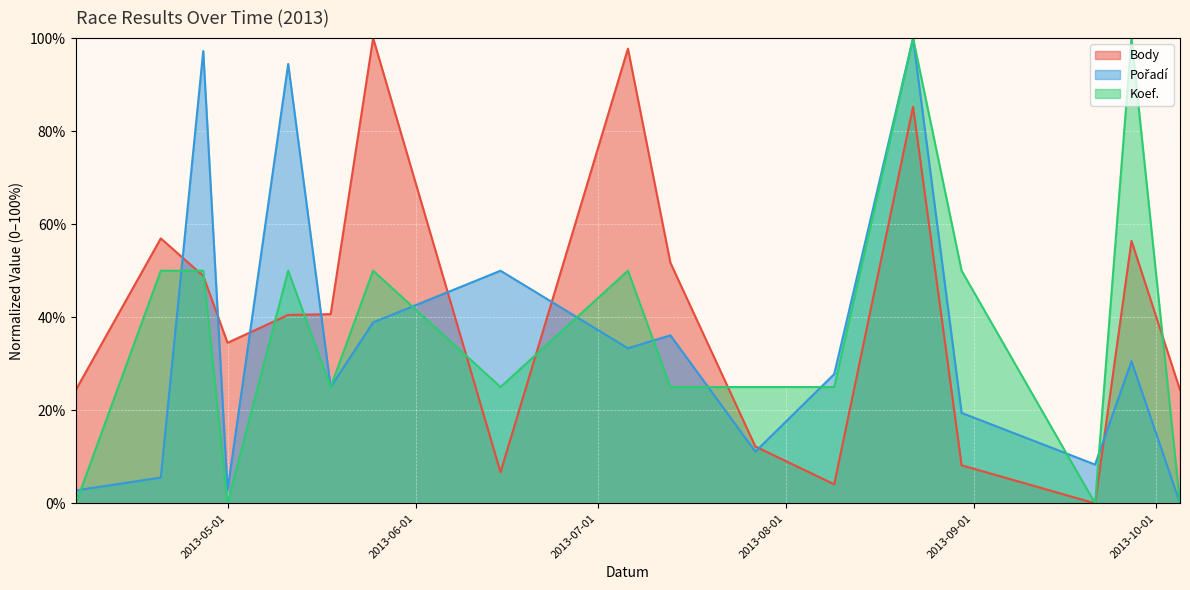

At which category does Pořadí reach its first local valley?

2013-05-01